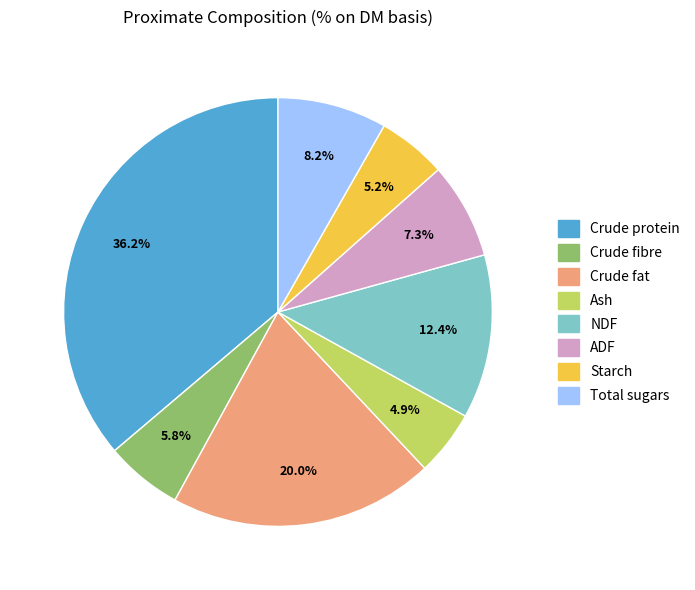

Which category has the biggest portion of the pie?

Crude protein